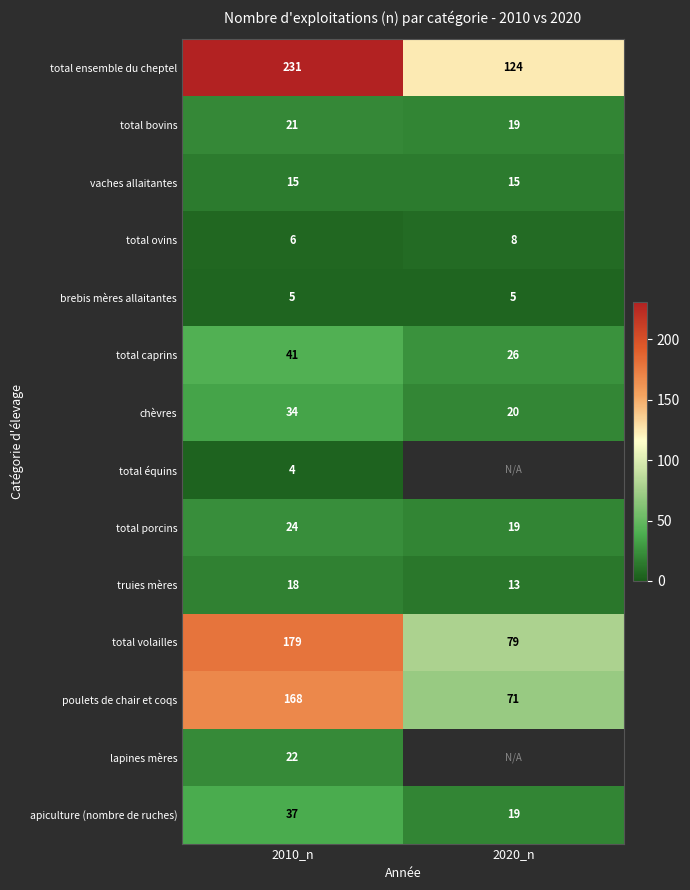

Is the value of poulets de chair et coqs at 2020_n greater than the value of apiculture (nombre de ruches) at 2010_n?

Yes